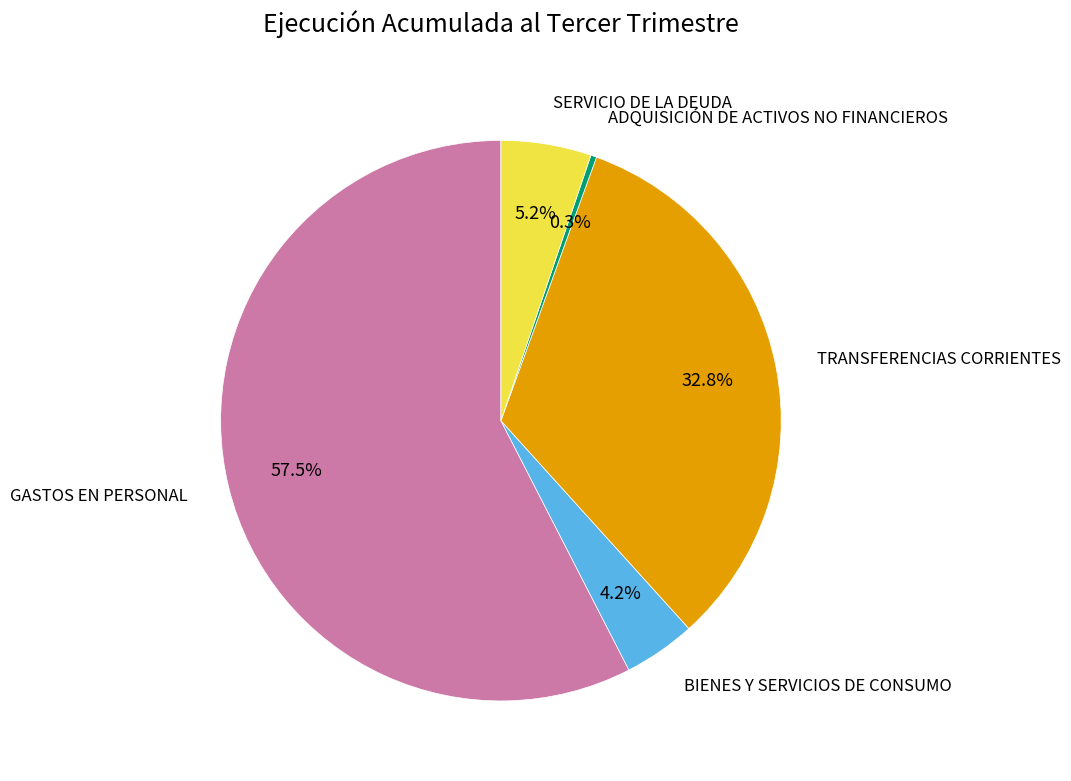

What percentage is NOT represented by TRANSFERENCIAS CORRIENTES?

67.2%